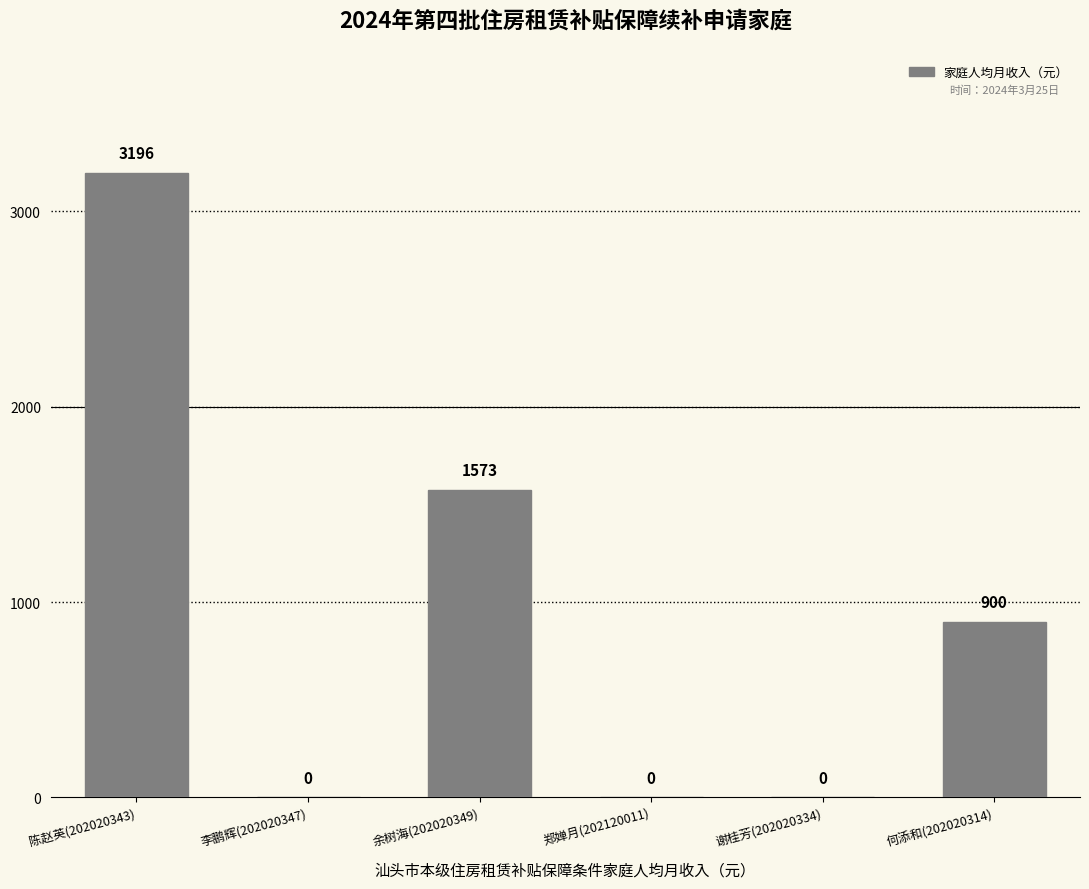

What is the sum of the values at 郑婵月(202120011) and 何添和(202020314)?

900.0